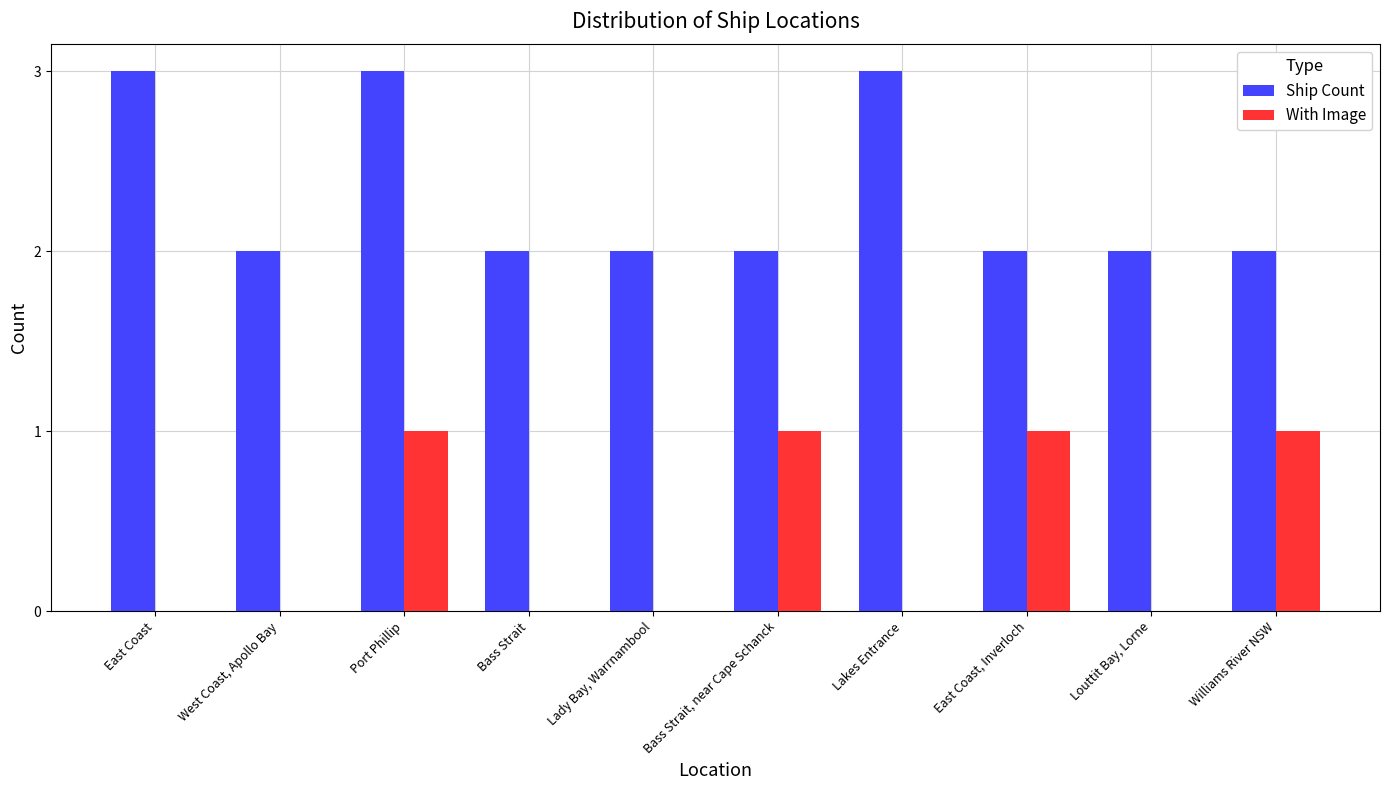

Is the value of Ship Count at Lady Bay, Warrnambool greater than the value of With Image at Lakes Entrance?

Yes